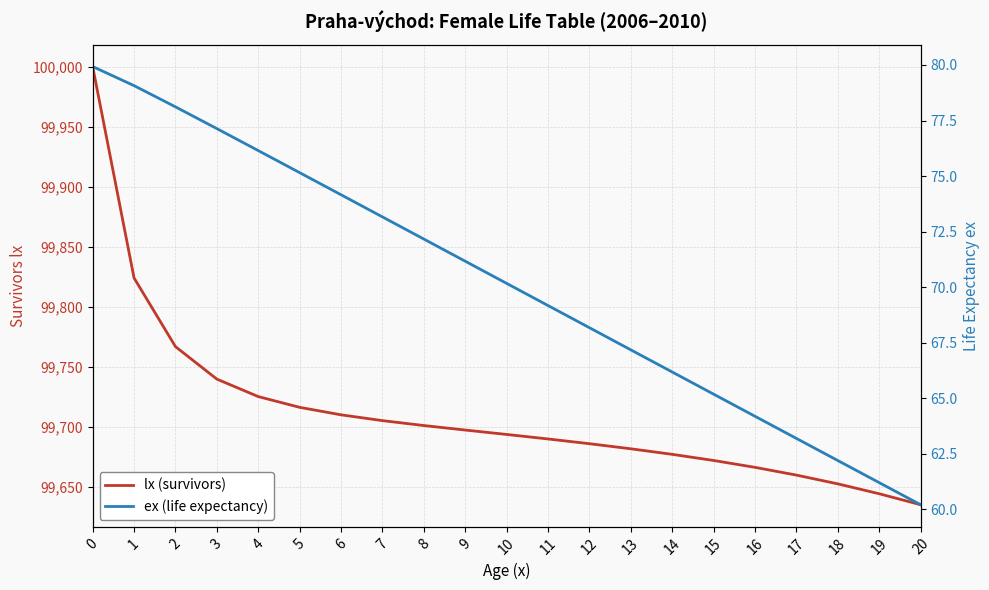

True or false: lx (survivors) has a value of 99672.0 at 15.

True